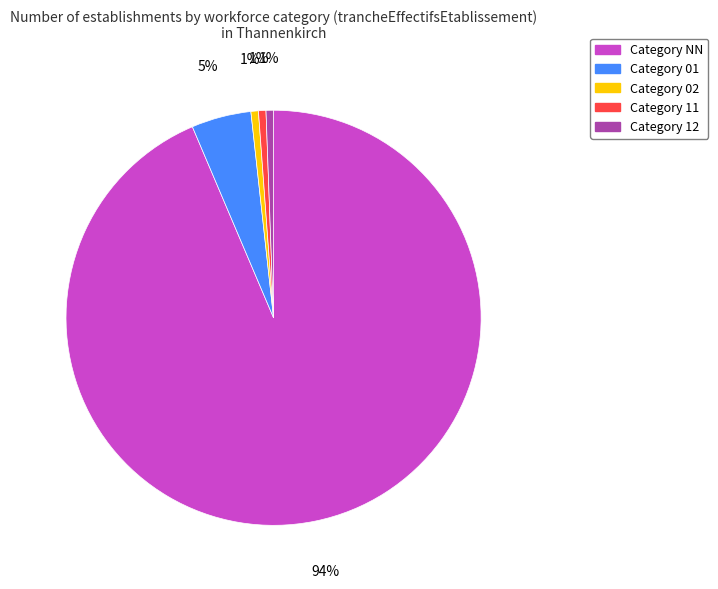

Is there a majority slice in this chart?

Yes